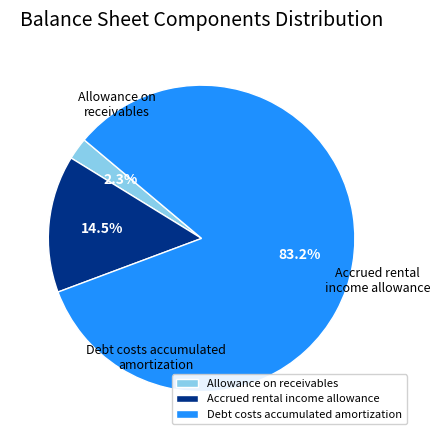

Which category has the biggest portion of the pie?

Debt costs accumulated amortization